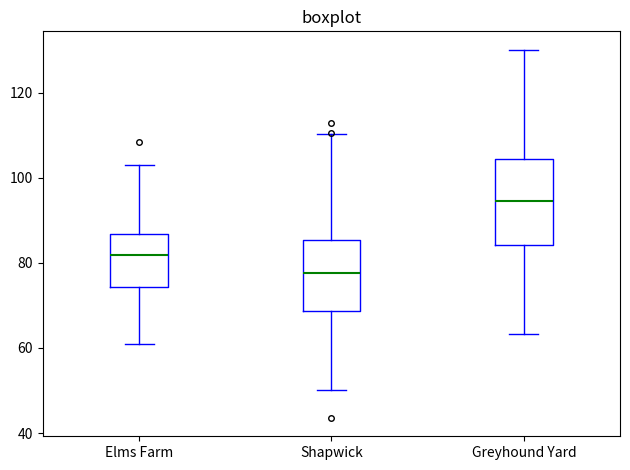

Comparing the boxes themselves (not the whiskers), which one is the tallest?

Greyhound Yard